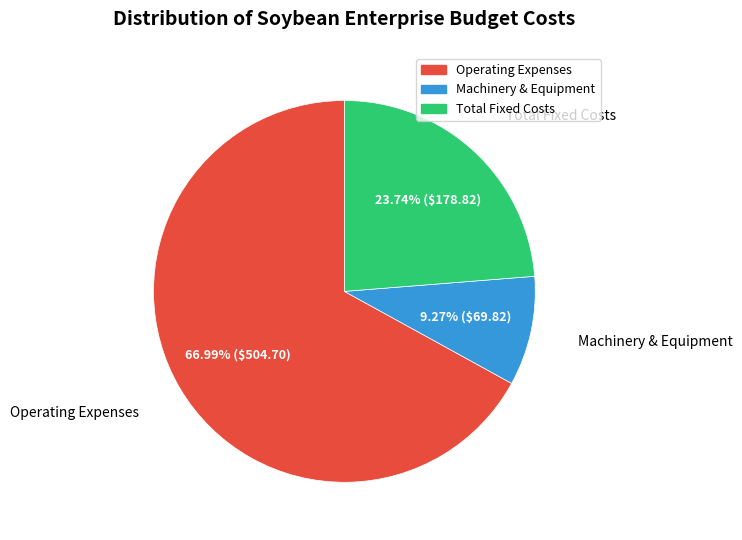

To the nearest percent, what is the difference between the Total Fixed Costs and Operating Expenses slice percentages?

43%